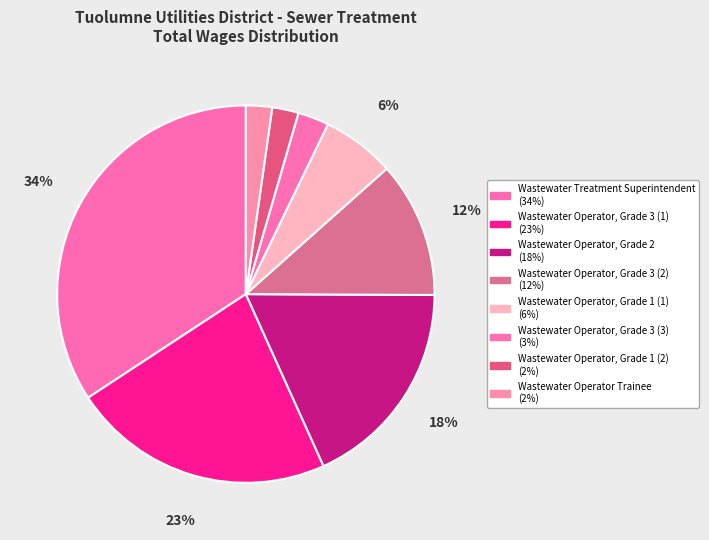

Which slice is the smallest?

Wastewater Operator Trainee